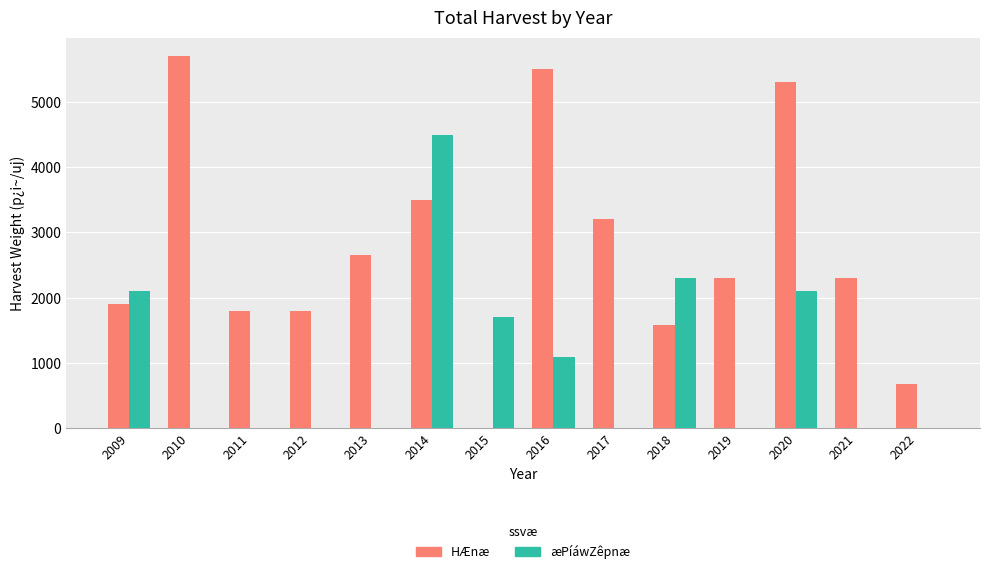

At which label does HÆnæ reach its peak?

2010